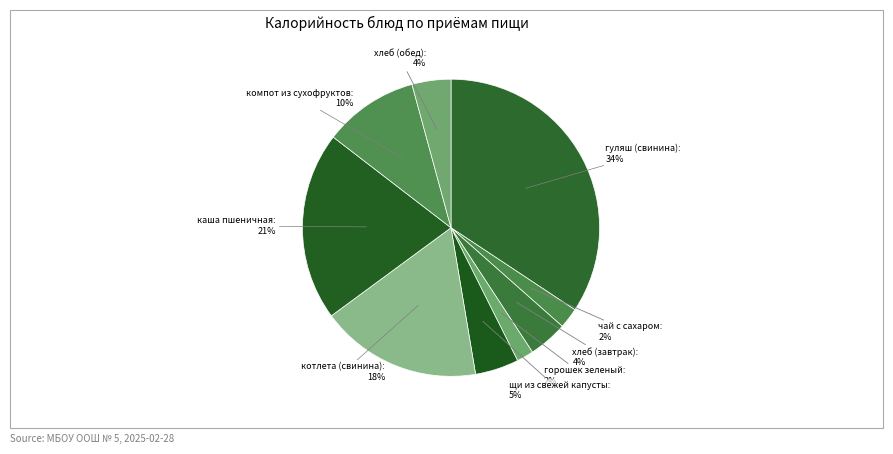

How many segments does this pie chart have?

9